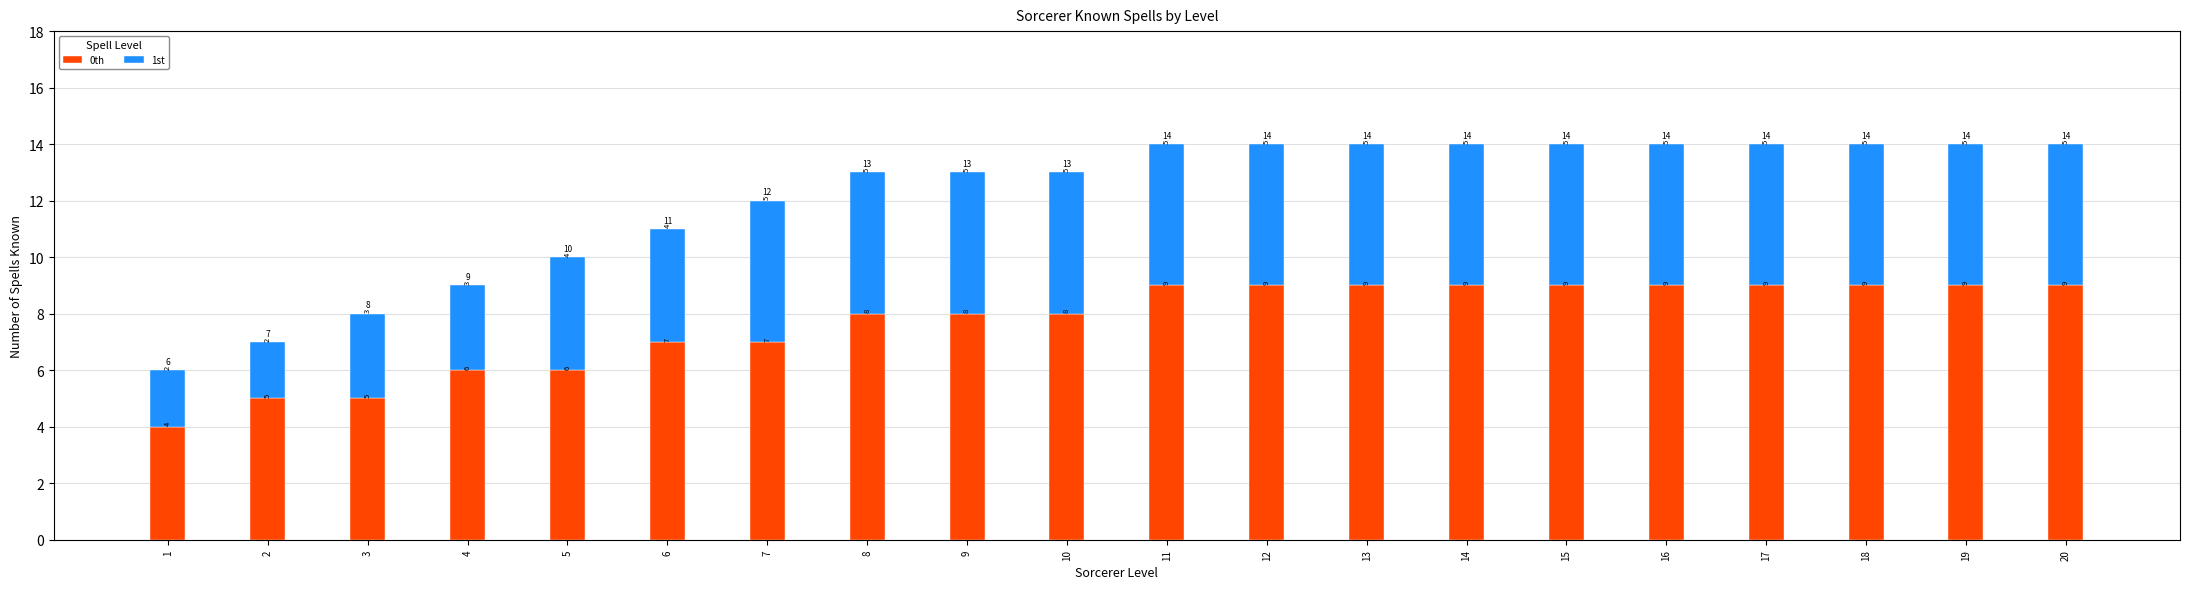

Reading left to right, list the values for the 0th series.

1=4	2=5	3=5	4=6	5=6	6=7	7=7	8=8	9=8	10=8	11=9	12=9	13=9	14=9	15=9	16=9	17=9	18=9	19=9	20=9